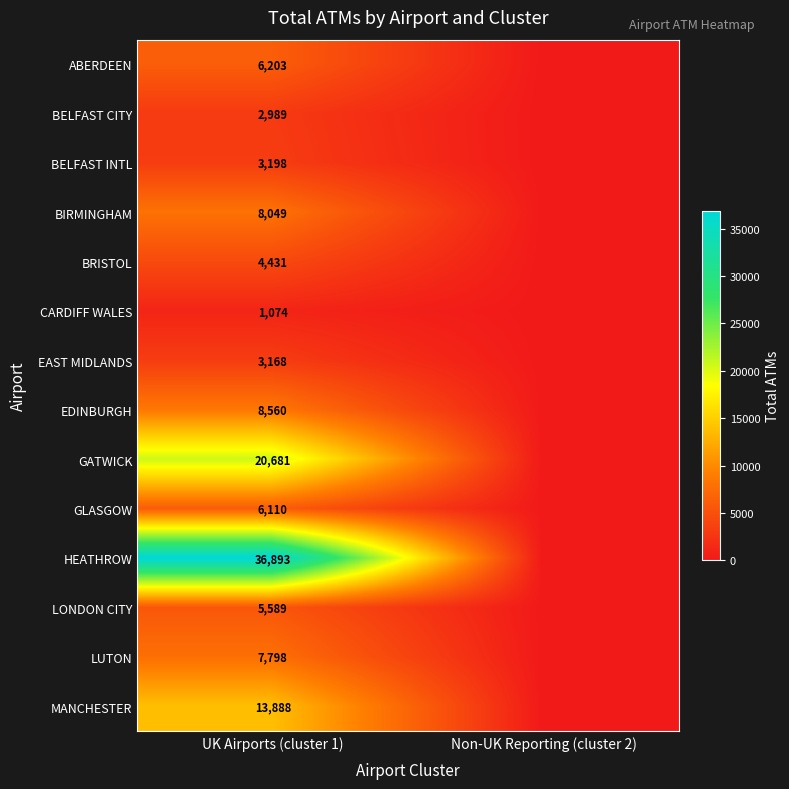

The value of BELFAST INTL at UK Airports (cluster 1) is 4395. True or false?

False